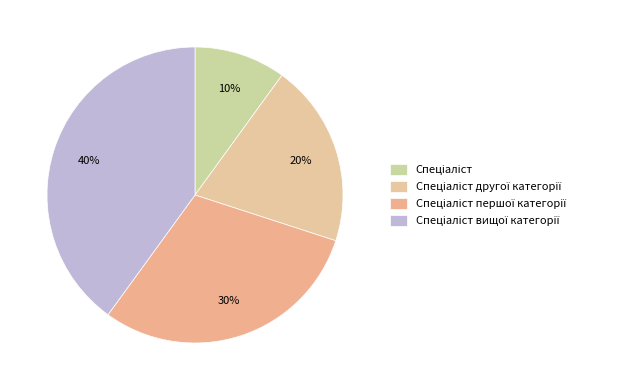

Is Спеціаліст другої категорії the majority of the pie?

No